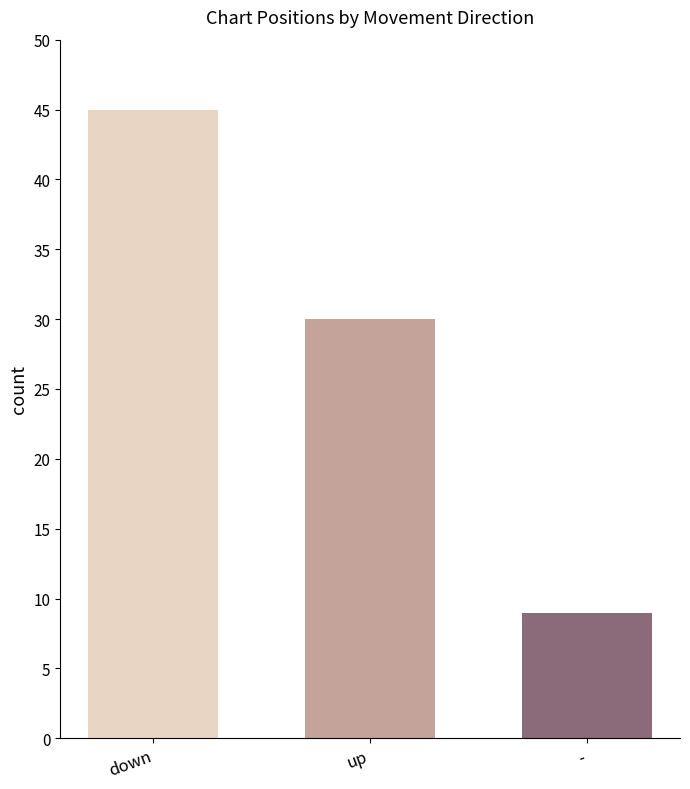

Reading right to left, transcribe all the data shown in this chart.

-=9	up=30	down=45